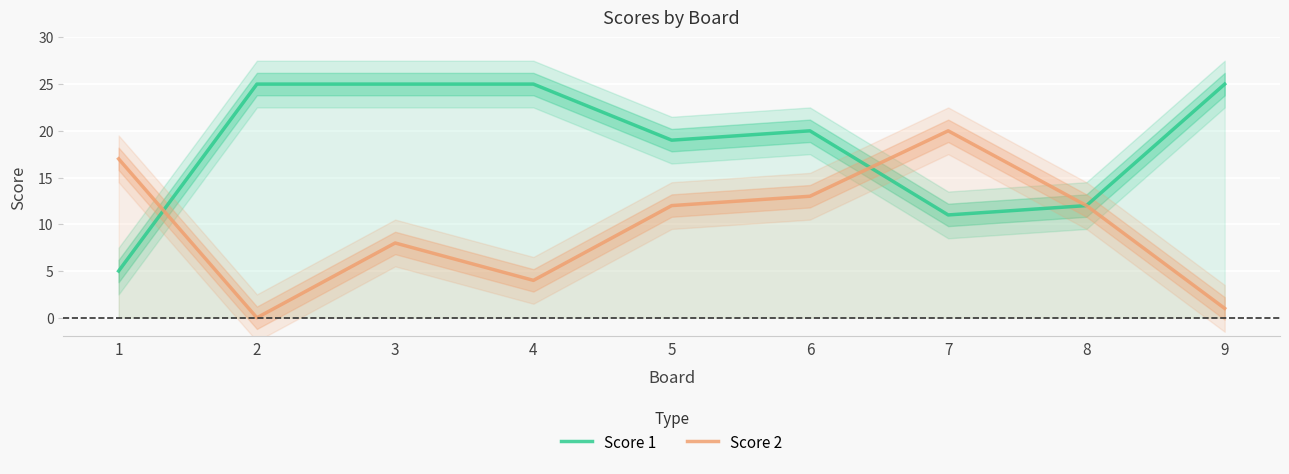

True or false: Score 2 and Score 1 intersect in this chart.

True